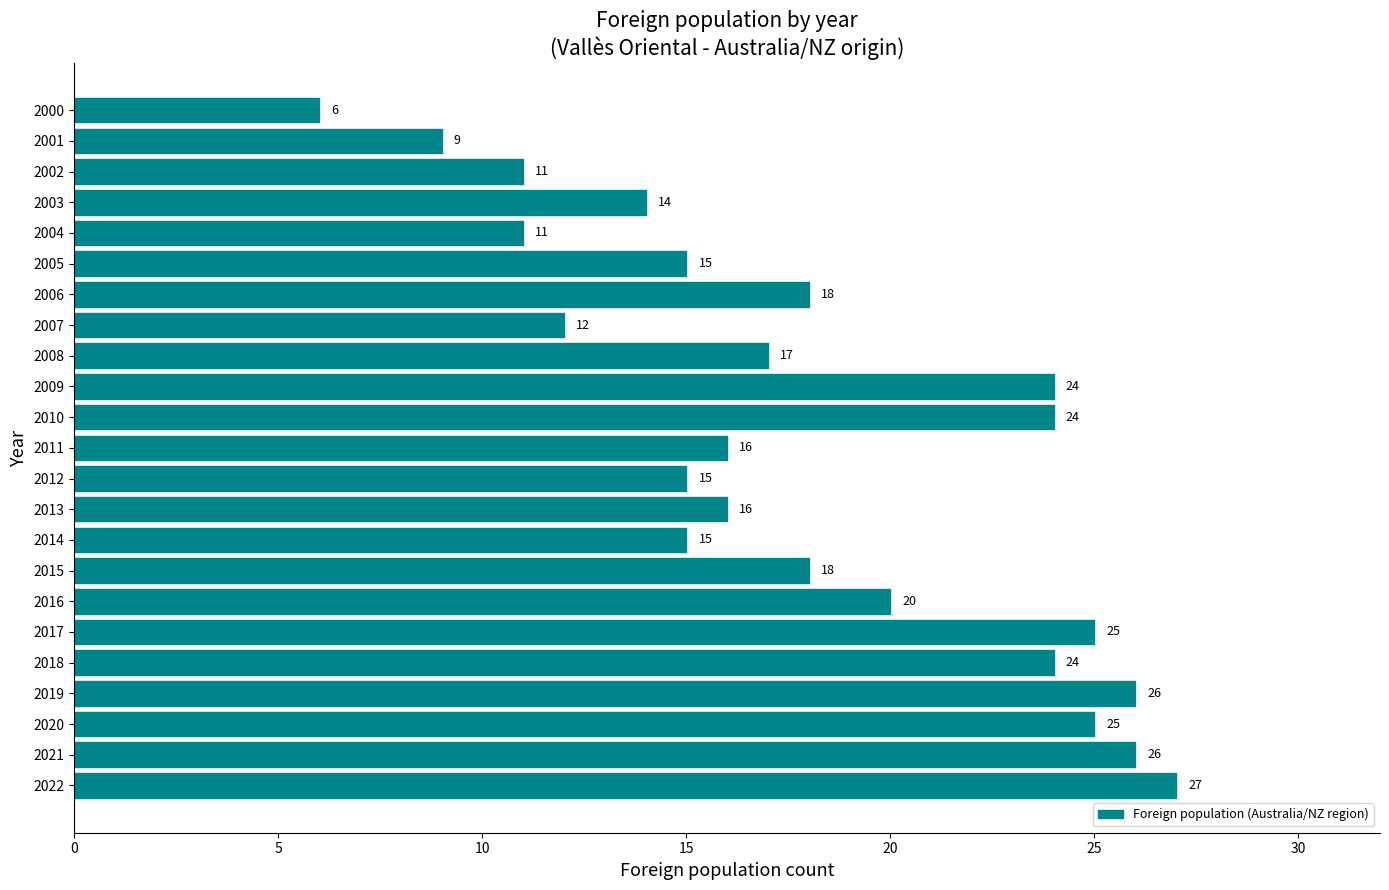

What is the difference between the values at 2021 and 2005?

11